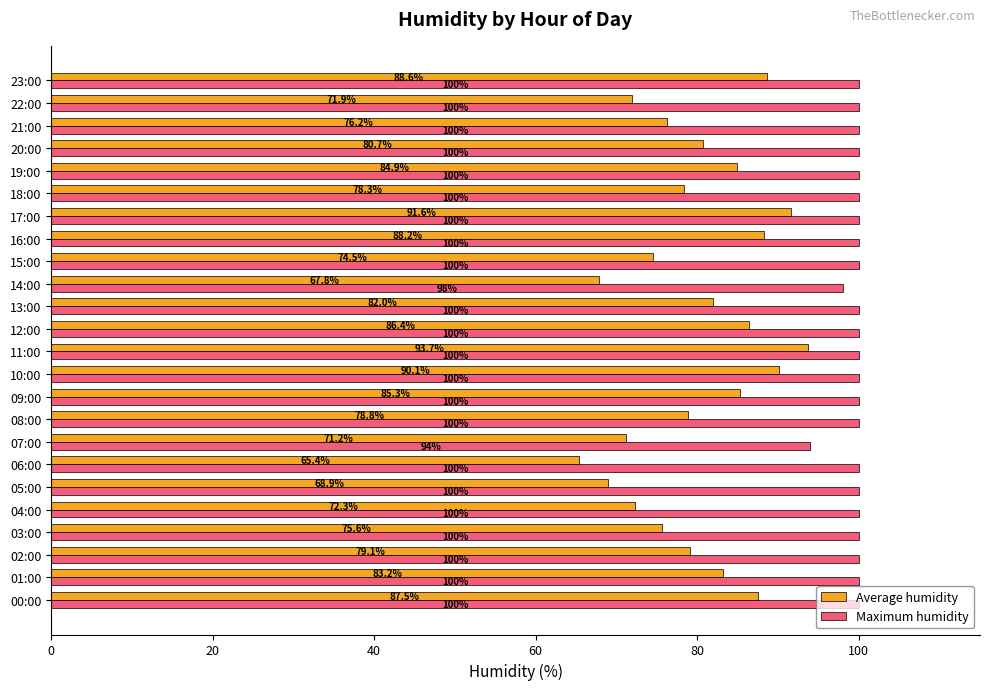

Rank the series at 04:00 from lowest to highest value.

Average humidity, Maximum humidity